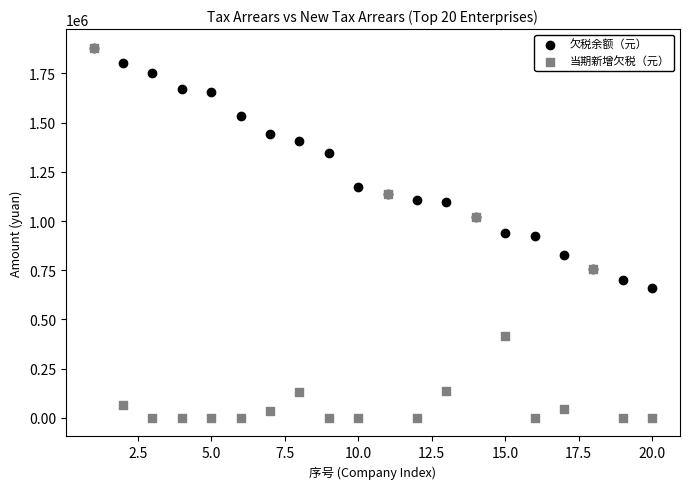

In the 欠税余额（元） series, what Y value is closest to 1269018?

1344482.0